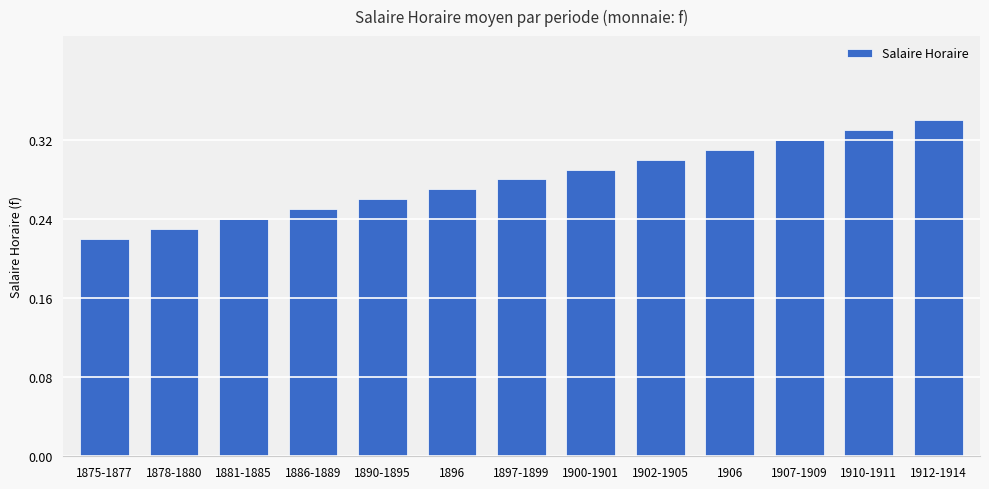

Rank the categories by value from highest to lowest.

1912-1914, 1910-1911, 1907-1909, 1906, 1902-1905, 1900-1901, 1897-1899, 1896, 1890-1895, 1886-1889, 1881-1885, 1878-1880, 1875-1877